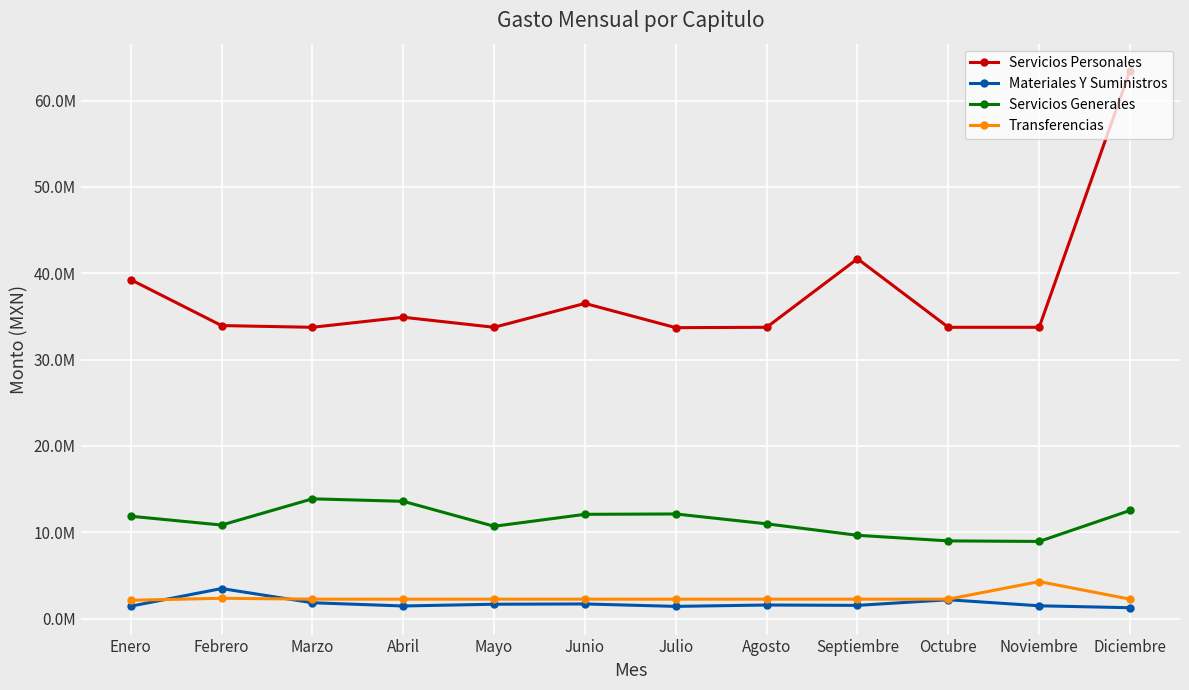

Which series has the largest total across all categories?

Servicios Personales